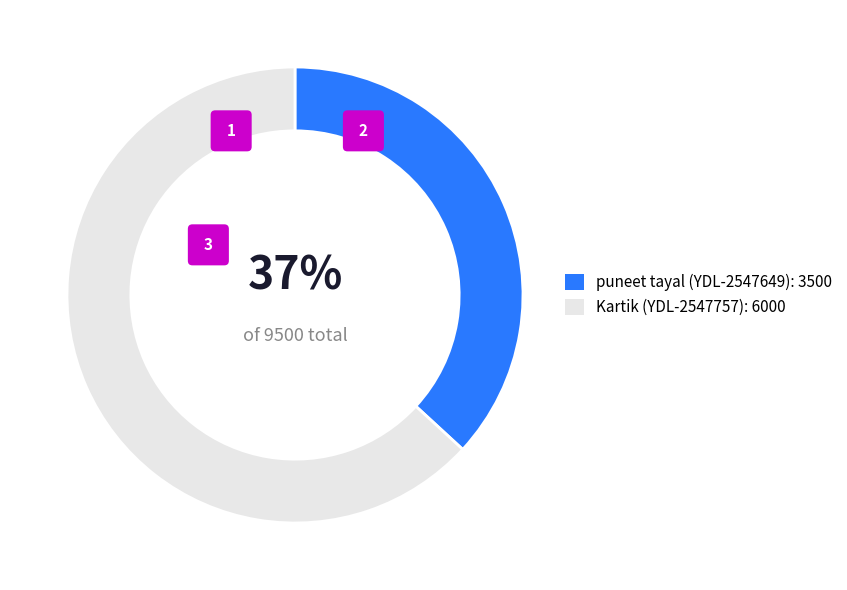

Count the number of slices in the pie.

2